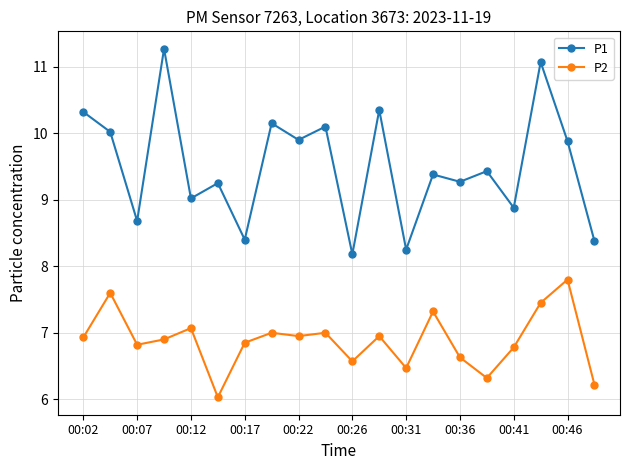

What is the lowest value of the P1 series?

8.2